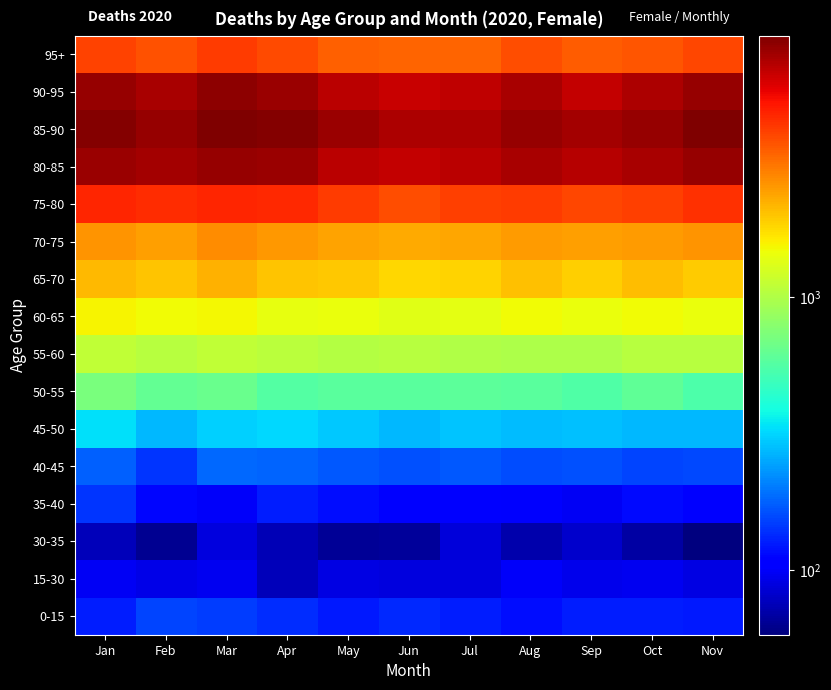

Which category has the highest value across all series?

Nov